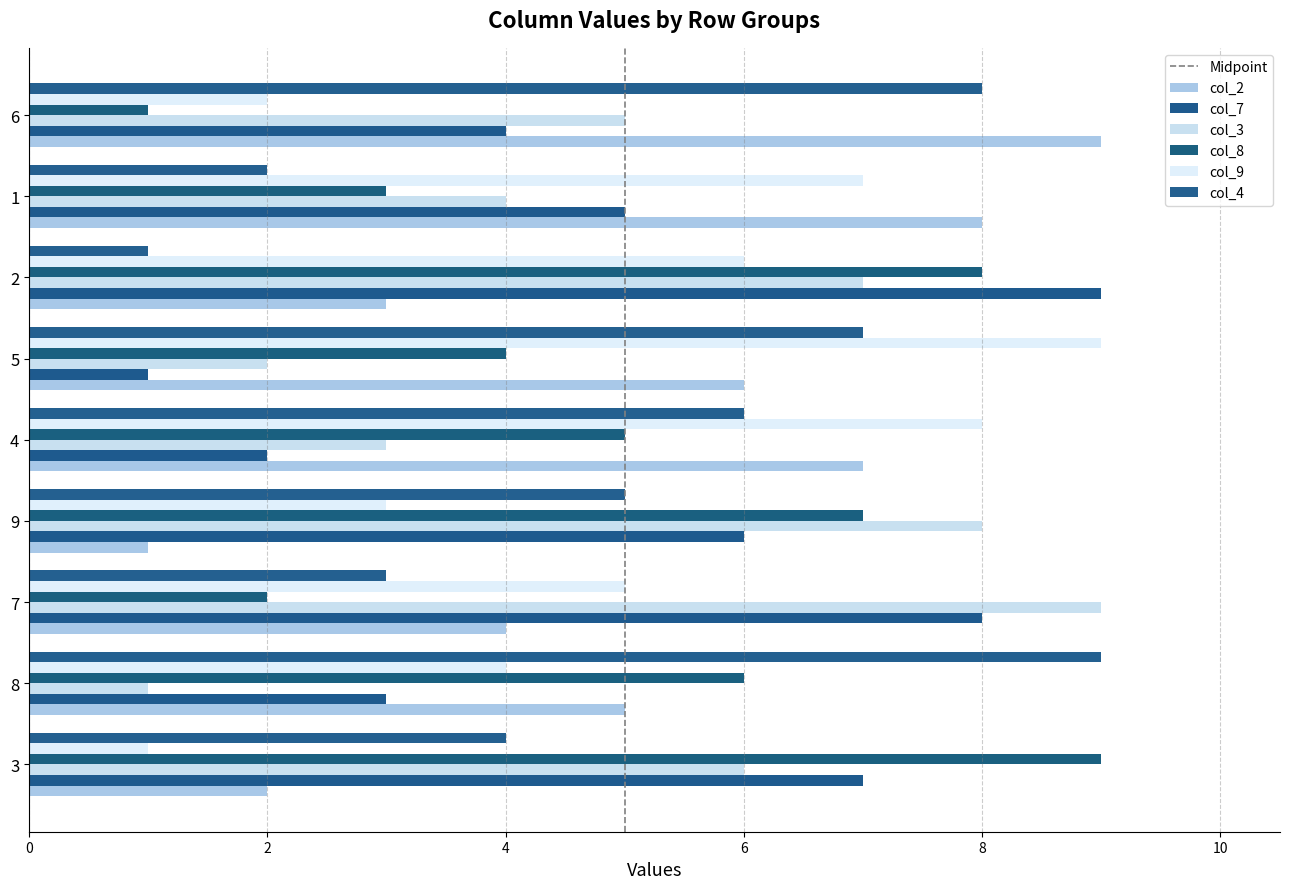

What is the lowest value of the col_2 series?

1